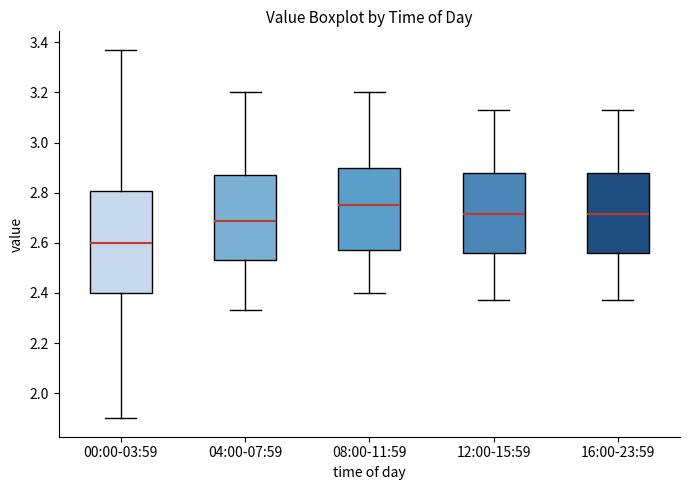

Reading left to right, read every box against the y-axis: the position of its median line, the range the box covers, and the ends of its whiskers. The values are not printed on the chart, so give them approximately, as read against the axis.

00:00-03:59: median 2.60, box 2.40 to 2.80, whiskers 1.90 to 3.38
04:00-07:59: median 2.68, box 2.54 to 2.88, whiskers 2.34 to 3.20
08:00-11:59: median 2.76, box 2.58 to 2.90, whiskers 2.40 to 3.20
12:00-15:59: median 2.72, box 2.56 to 2.88, whiskers 2.38 to 3.14
16:00-23:59: median 2.72, box 2.56 to 2.88, whiskers 2.38 to 3.14